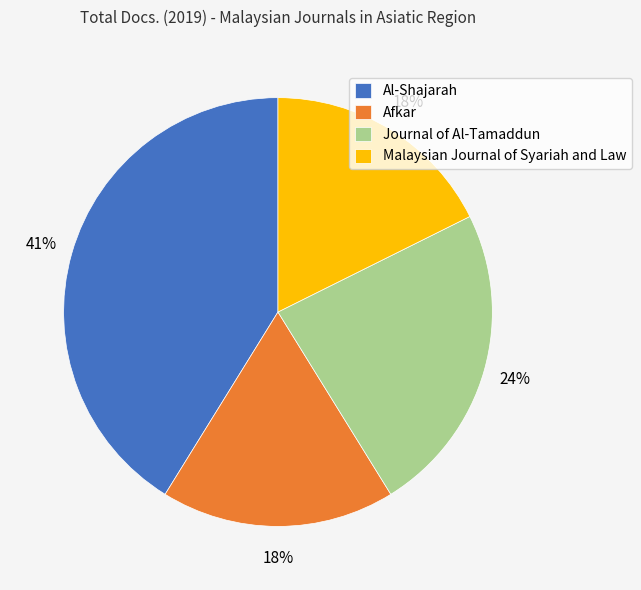

Which has a higher value, Journal of Al-Tamaddun or Afkar?

Journal of Al-Tamaddun